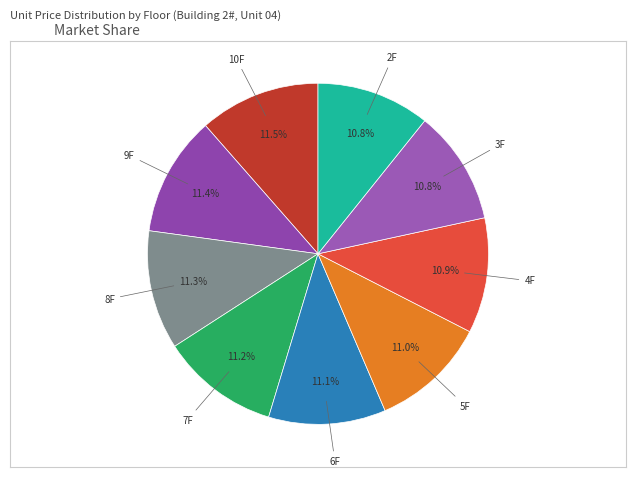

To the nearest percent, what is the average slice percentage?

11%